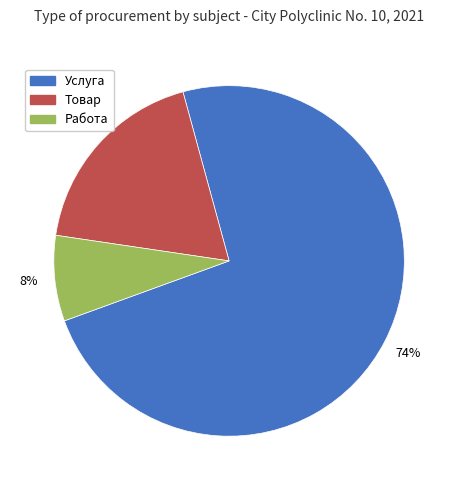

The Товар slice represents 18% of the pie. True or false?

True